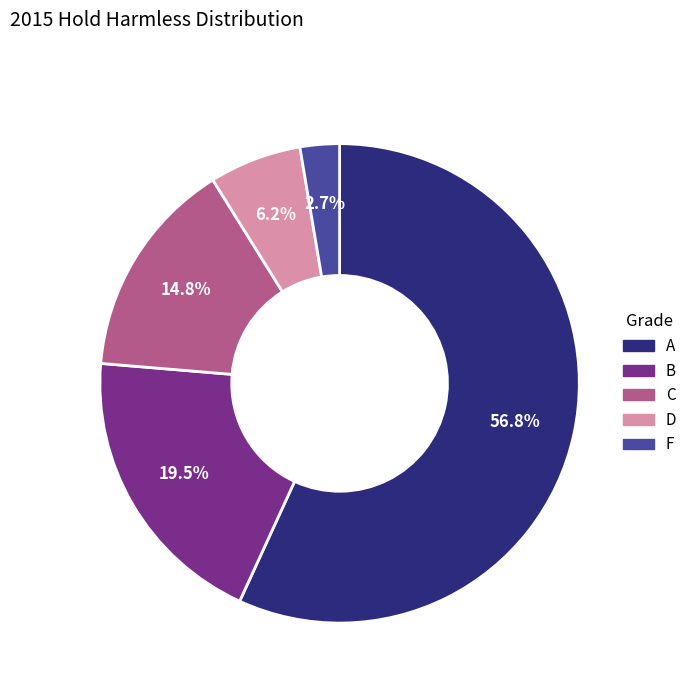

Which category has the smallest portion of the pie?

F